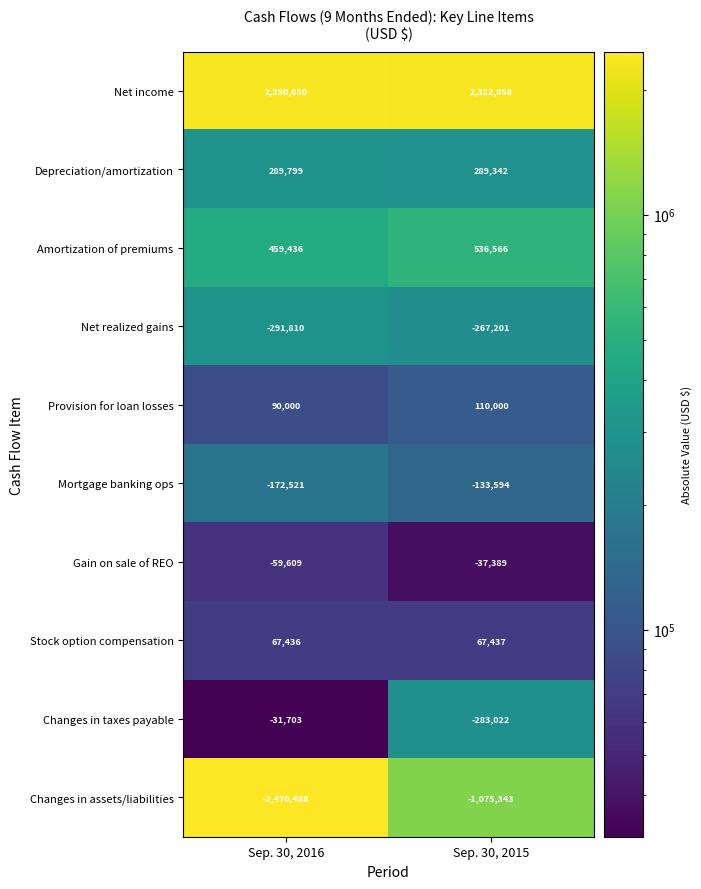

Reading left to right, extract all data points from this chart.

Net income: 2350650	2322058
Depreciation/amortization: 289799	289342
Amortization of premiums: 459436	536566
Net realized gains: -291810	-267201
Provision for loan losses: 90000	110000
Mortgage banking ops: -172521	-133594
Gain on sale of REO: -59609	-37389
Stock option compensation: 67436	67437
Changes in taxes payable: -31703	-283022
Changes in assets/liabilities: -2470488	-1075343